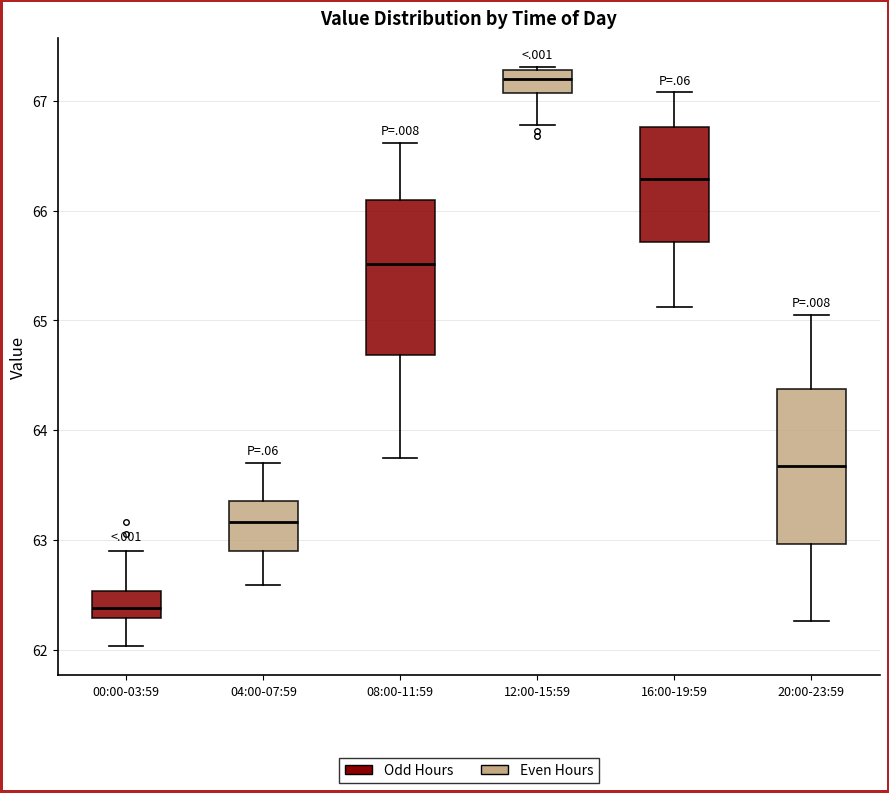

Reading left to right, read every box against the y-axis: the position of its median line, the range the box covers, and the ends of its whiskers. The values are not printed on the chart, so give them approximately, as read against the axis.

00:00-03:59: median 62.4, box 62.3 to 62.5, whiskers 62.0 to 62.9
04:00-07:59: median 63.2, box 62.9 to 63.4, whiskers 62.6 to 63.7
08:00-11:59: median 65.5, box 64.7 to 66.1, whiskers 63.8 to 66.6
12:00-15:59: median 67.2, box 67.1 to 67.3, whiskers 66.8 to 67.3 (just above the box's upper edge)
16:00-19:59: median 66.3, box 65.7 to 66.8, whiskers 65.1 to 67.1
20:00-23:59: median 63.7, box 63.0 to 64.4, whiskers 62.3 to 65.1